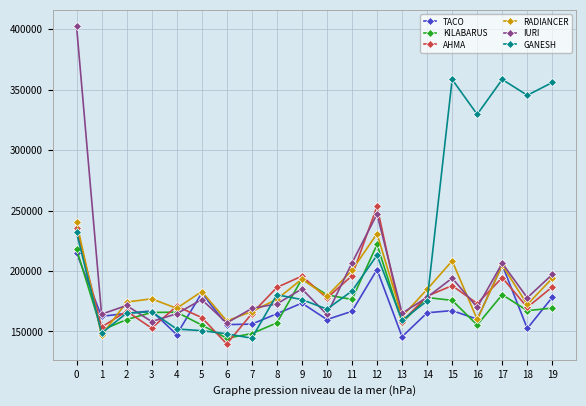

Where do RADIANCER and IURI first cross each other?

1 and 2